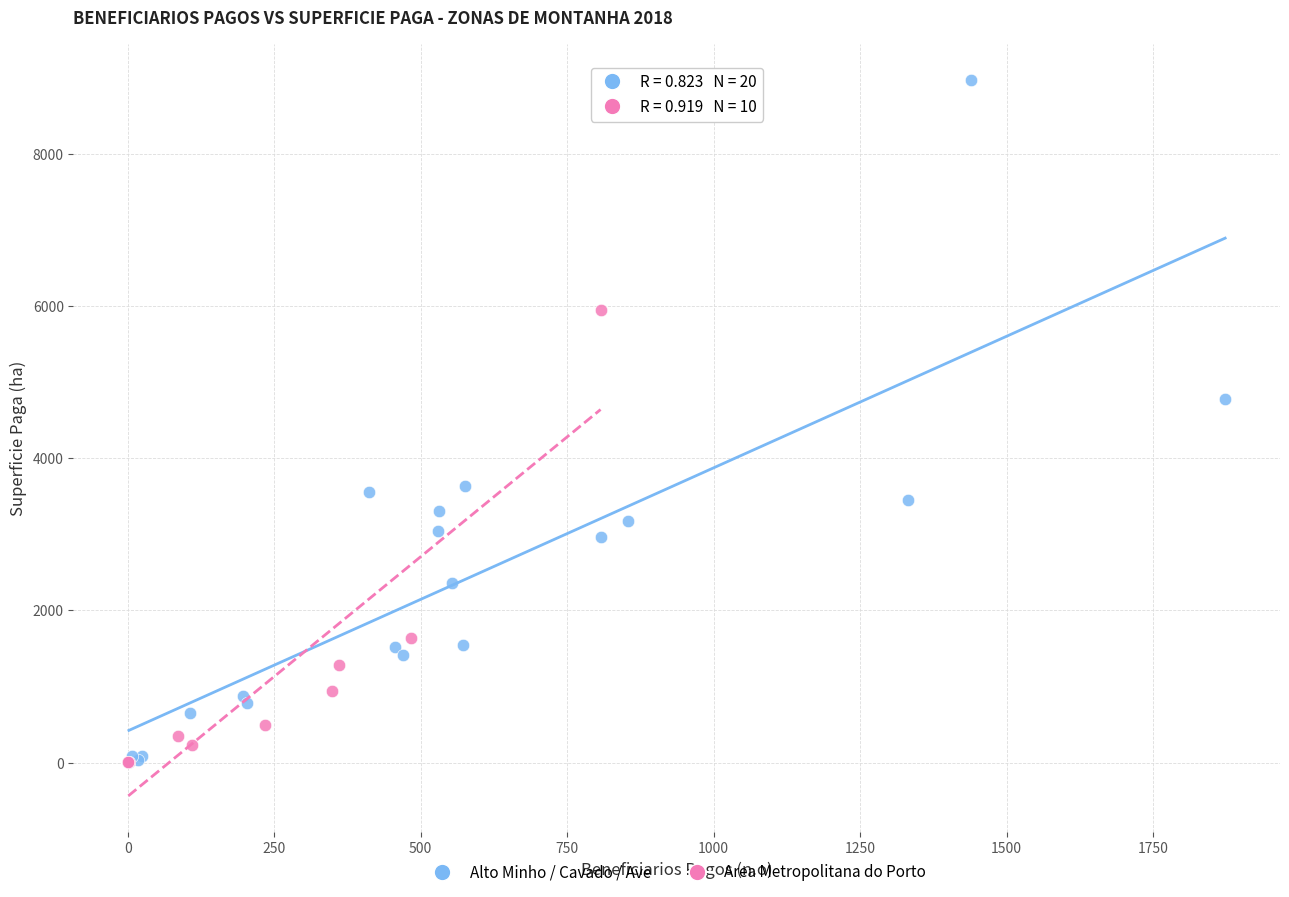

Which series contains the highest Y value?

Alto Minho / Cavado / Ave